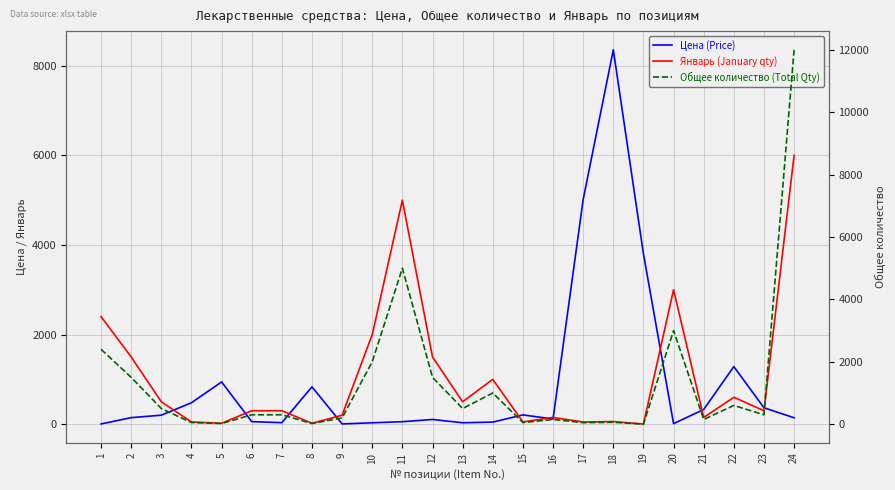

How many lines are shown in the chart?

3